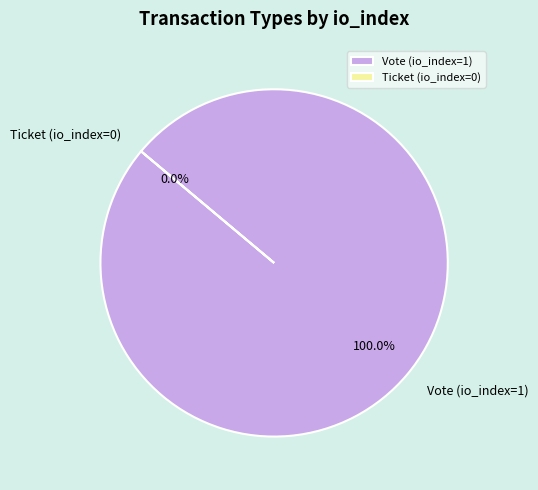

What is the smallest slice in the pie chart?

Ticket (io_index=0)